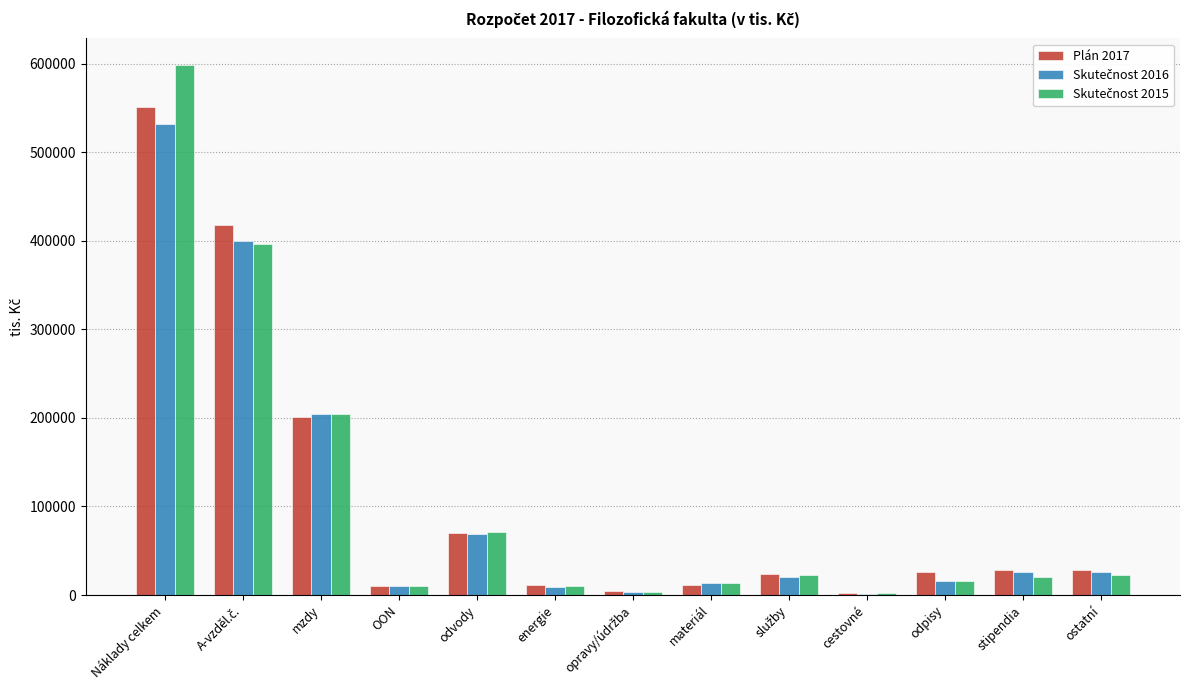

At which category is the sum across all series the highest?

Náklady celkem